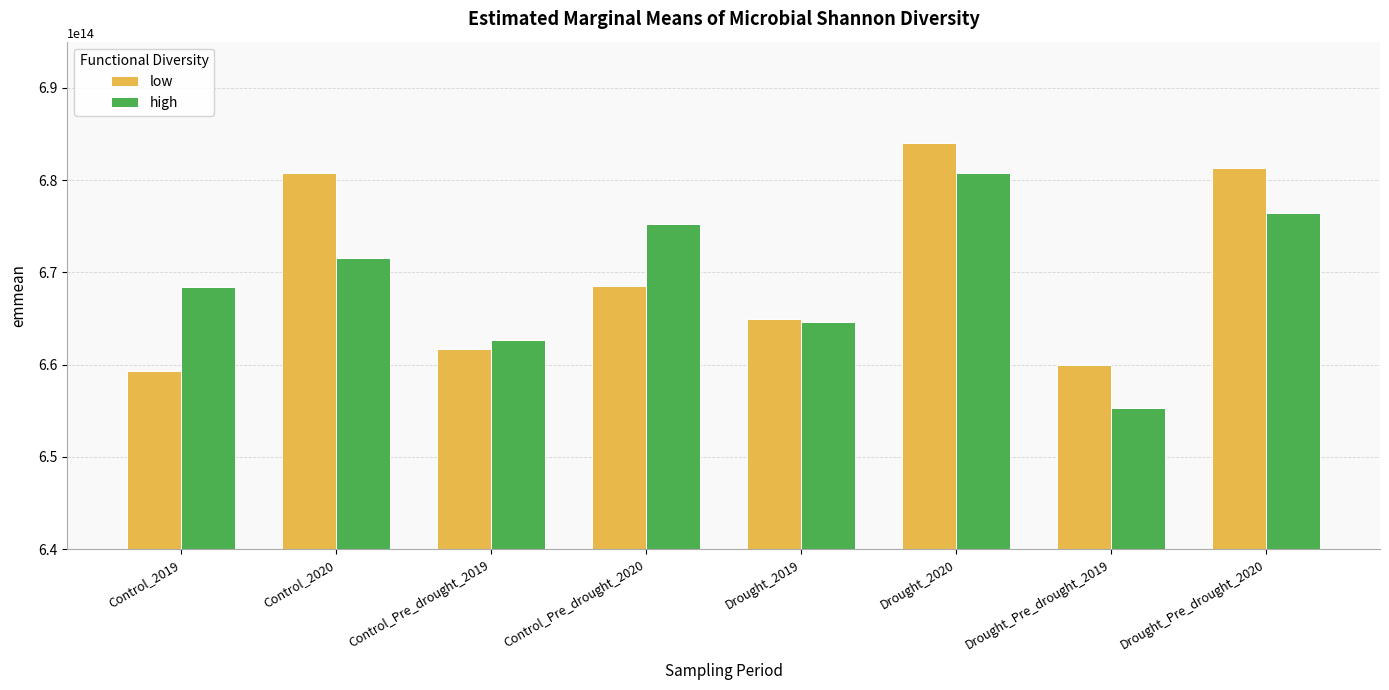

At which category is the sum across all series the highest?

Drought_2020